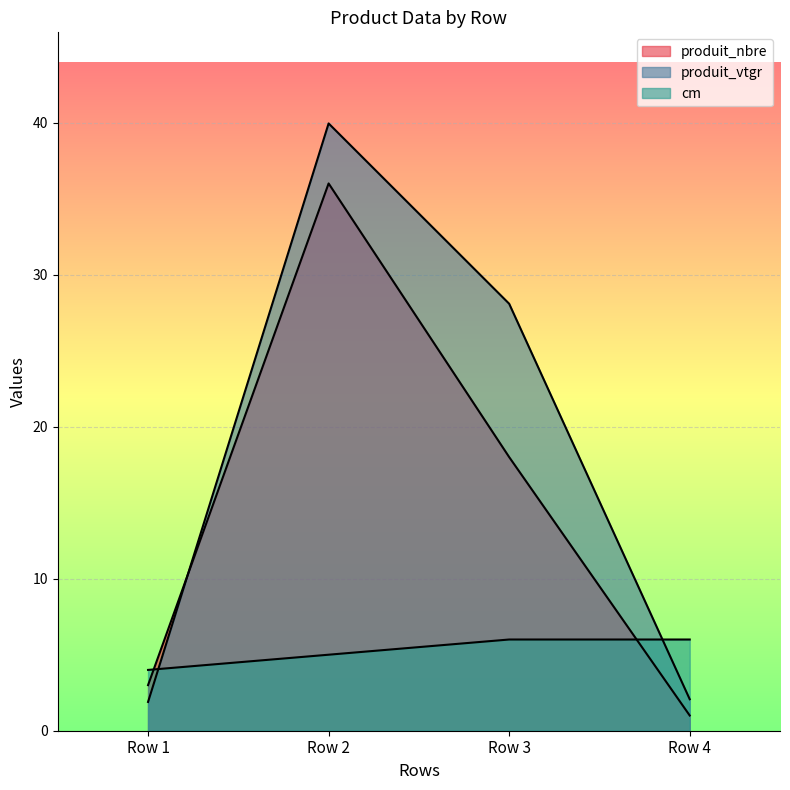

At which label is produit_vtgr closest to 20?

Row 3